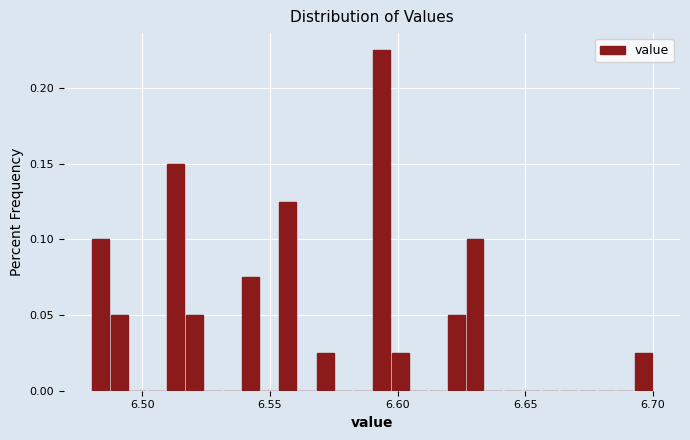

Around what value on the x-axis is the tallest bar? Give the approximate position of its centre, as read against the axis.

6.595